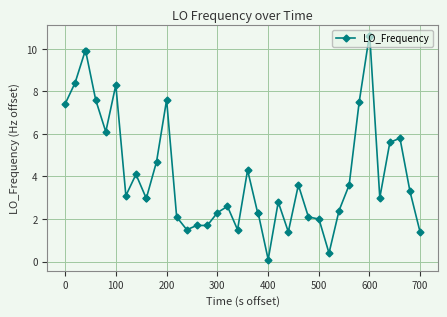

True or false: there are more than 0 points higher than both neighbors.

True